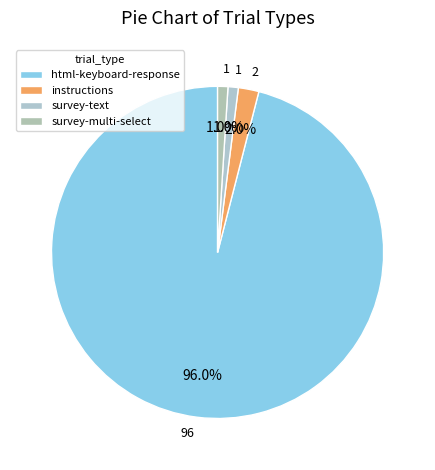

Rank the categories by value from lowest to highest.

survey-text, survey-multi-select, instructions, html-keyboard-response